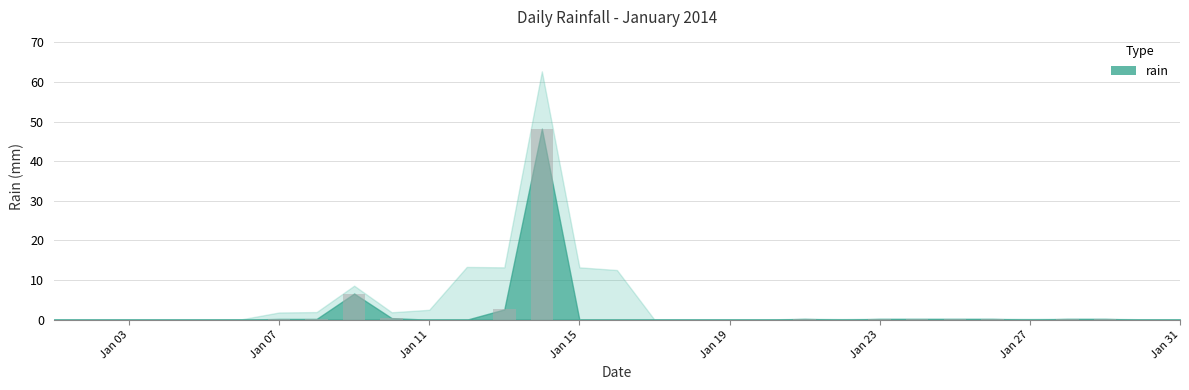

What is the greatest value displayed?

48.2